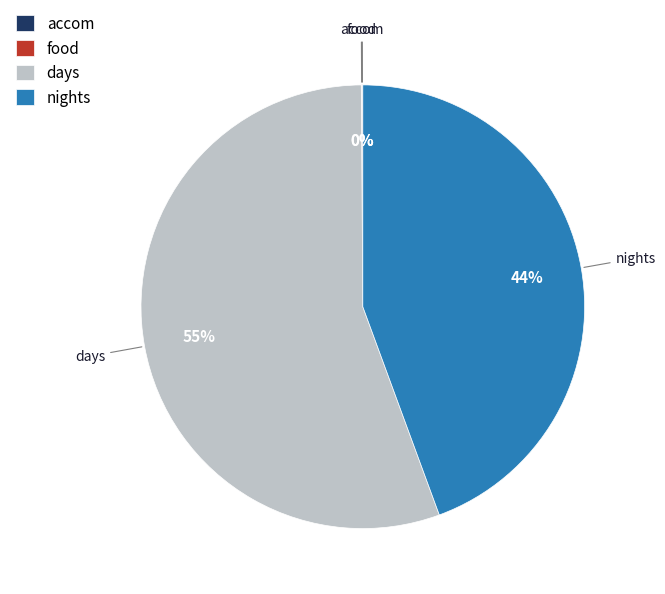

Does days represent more than half of the total?

Yes